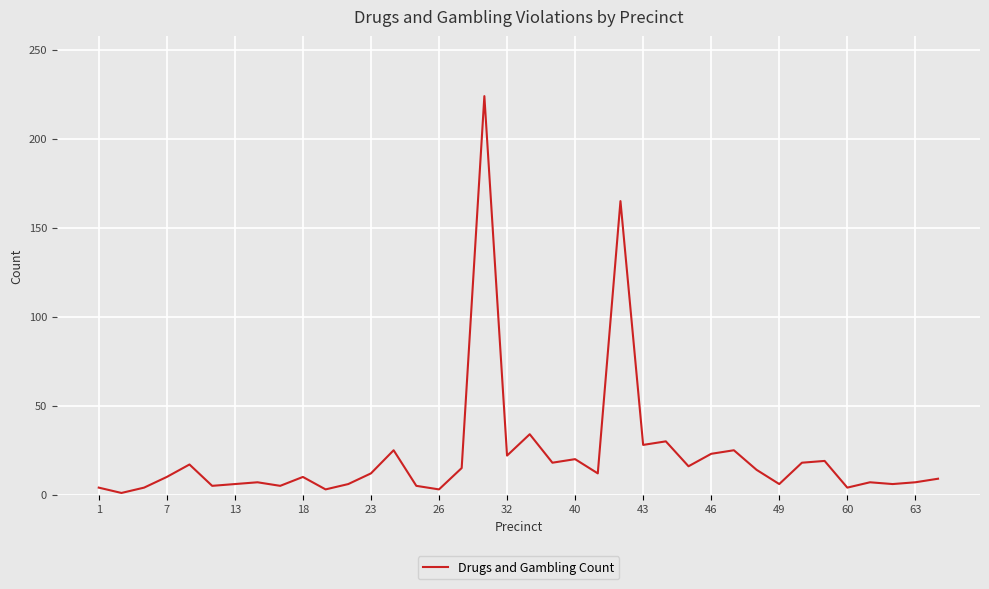

What is the greatest value displayed?

224